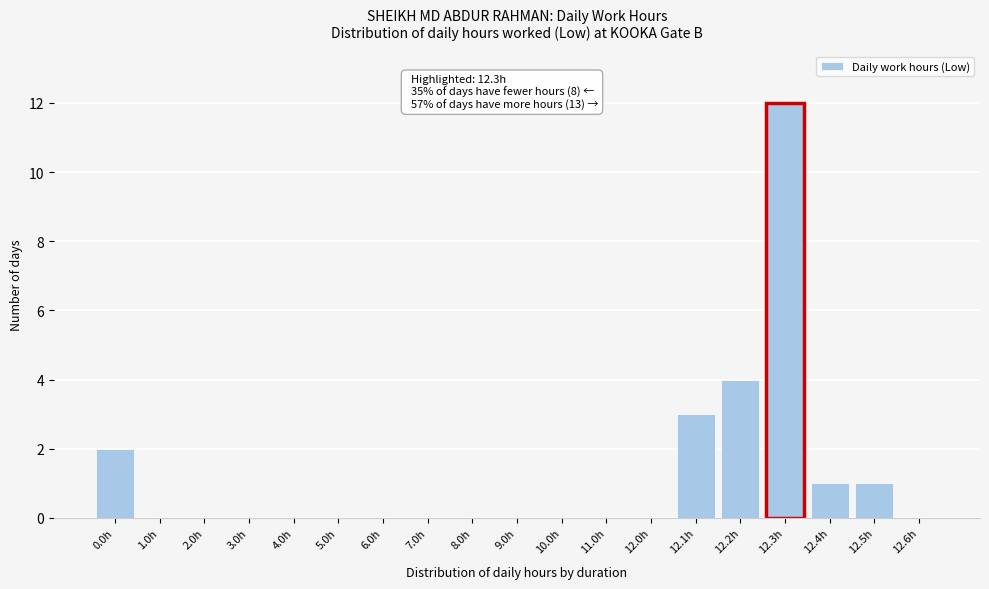

Reading left to right, extract all data points from this chart.

0.0h=2	1.0h=0	2.0h=0	3.0h=0	4.0h=0	5.0h=0	6.0h=0	7.0h=0	8.0h=0	9.0h=0	10.0h=0	11.0h=0	12.0h=0	12.1h=3	12.2h=4	12.3h=12	12.4h=1	12.5h=1	12.6h=0